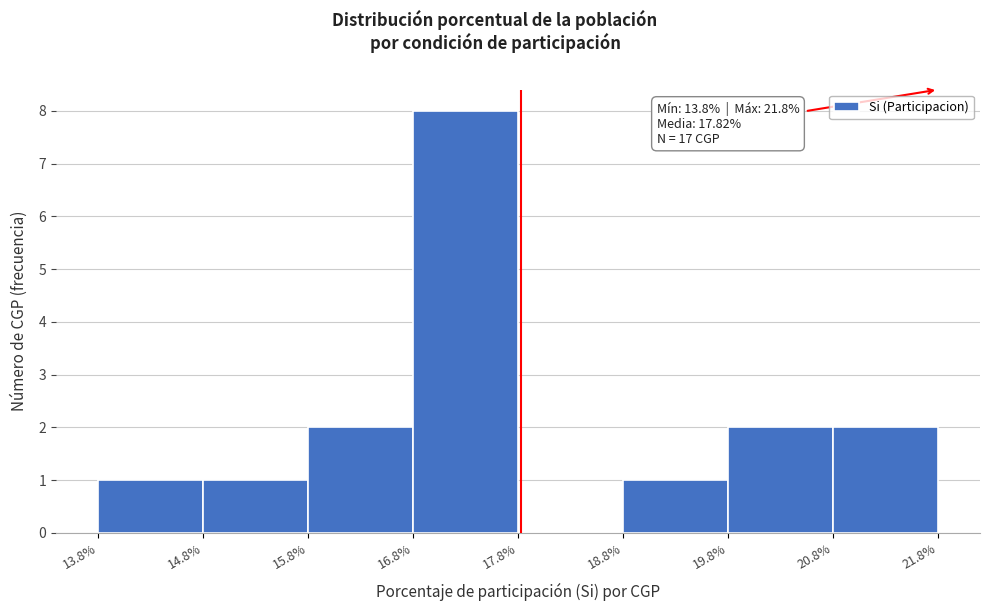

Which range on the x-axis has the tallest bar?

16.8% to 17.8%